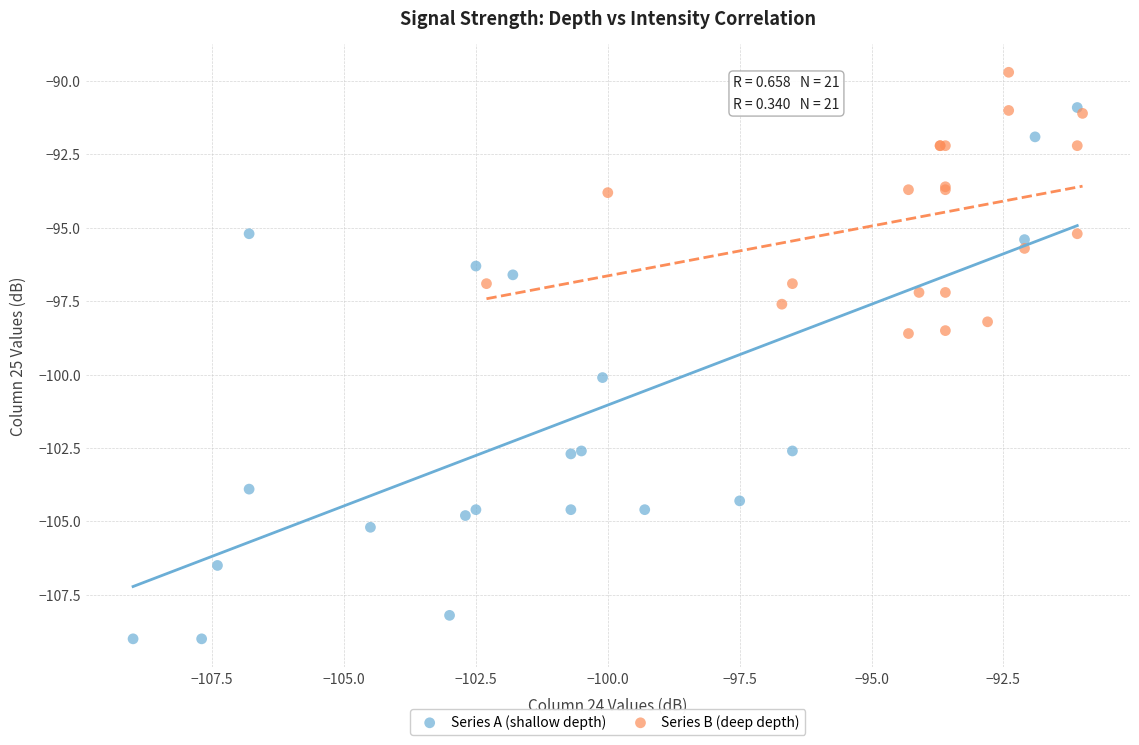

Which series contains the highest Y value?

Series B (deep depth)